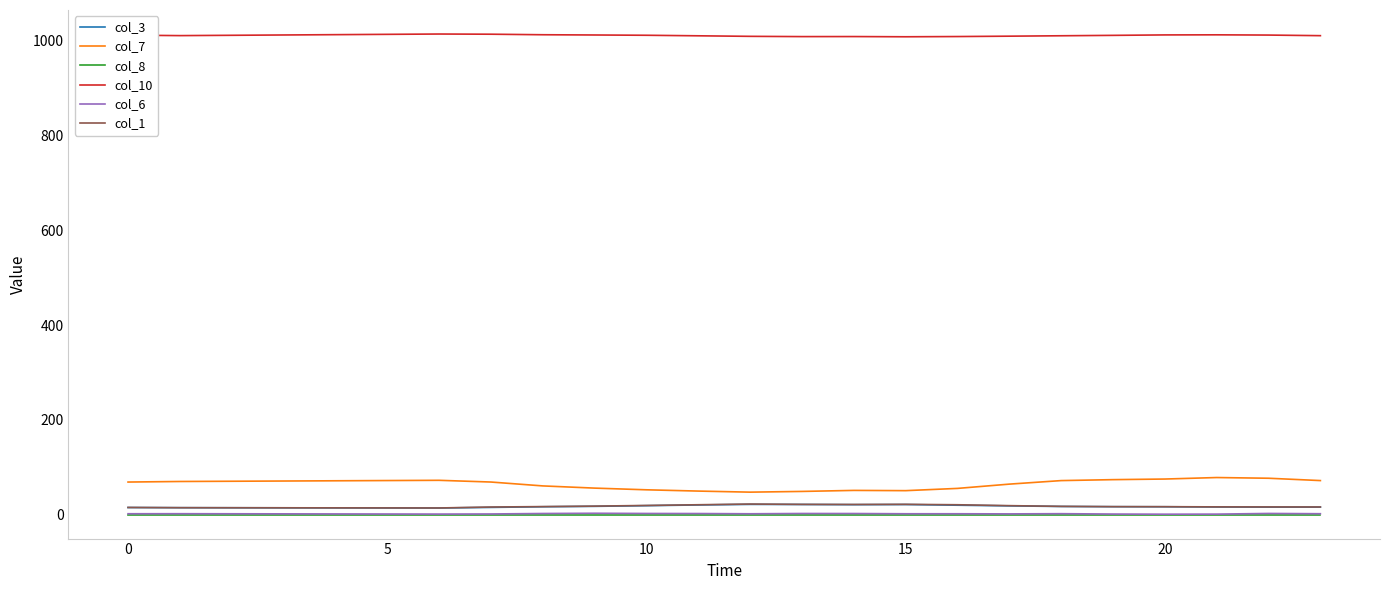

True or false: col_6 and col_7 intersect in this chart.

False